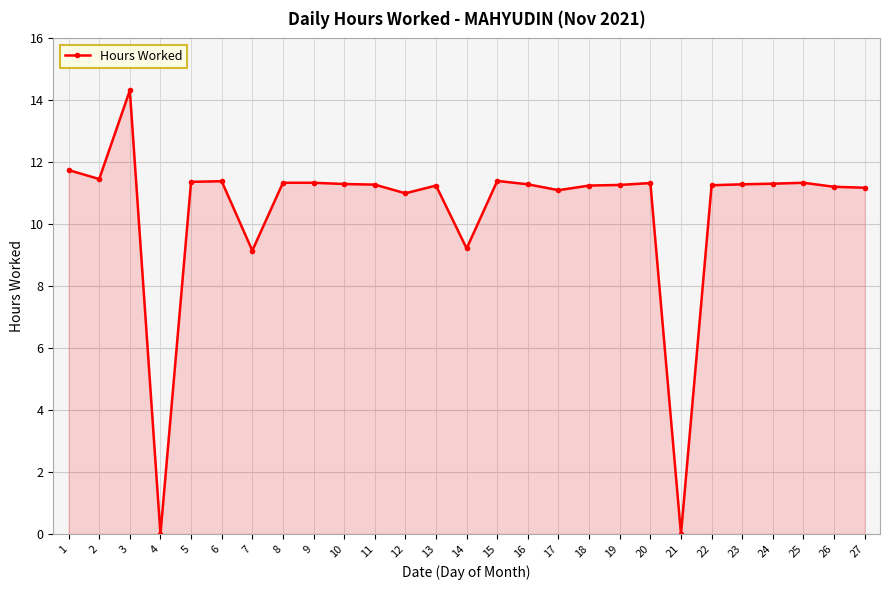

Does the chart have visible grid lines?

Yes